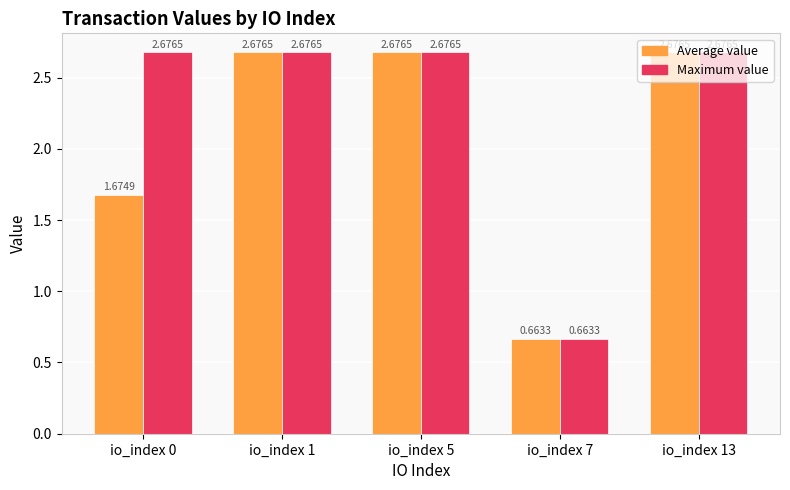

What is the total value across all series at io_index 1?

5.4